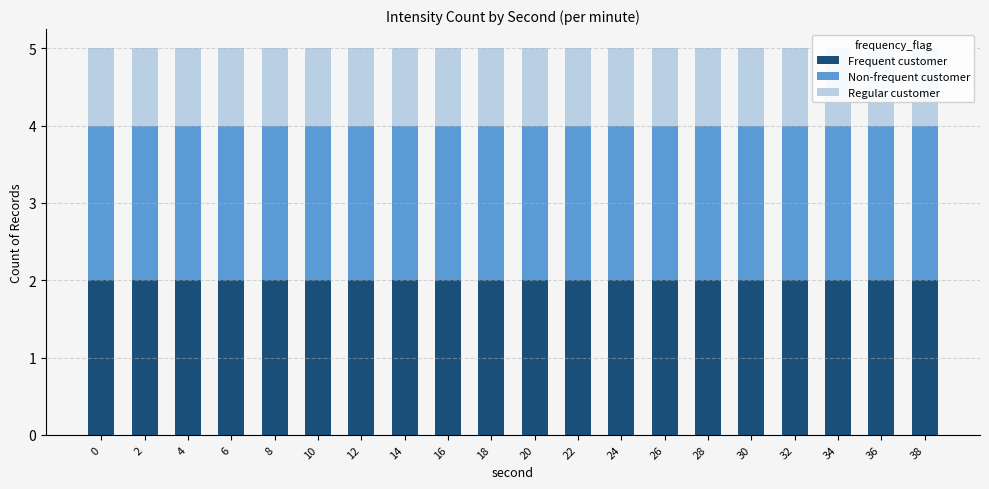

Reading left to right, transcribe all the data shown in this chart.

Frequent customer: 0=2	2=2	4=2	6=2	8=2	10=2	12=2	14=2	16=2	18=2	20=2	22=2	24=2	26=2	28=2	30=2	32=2	34=2	36=2	38=2
Non-frequent customer: 0=2	2=2	4=2	6=2	8=2	10=2	12=2	14=2	16=2	18=2	20=2	22=2	24=2	26=2	28=2	30=2	32=2	34=2	36=2	38=2
Regular customer: 0=1	2=1	4=1	6=1	8=1	10=1	12=1	14=1	16=1	18=1	20=1	22=1	24=1	26=1	28=1	30=1	32=1	34=1	36=1	38=1